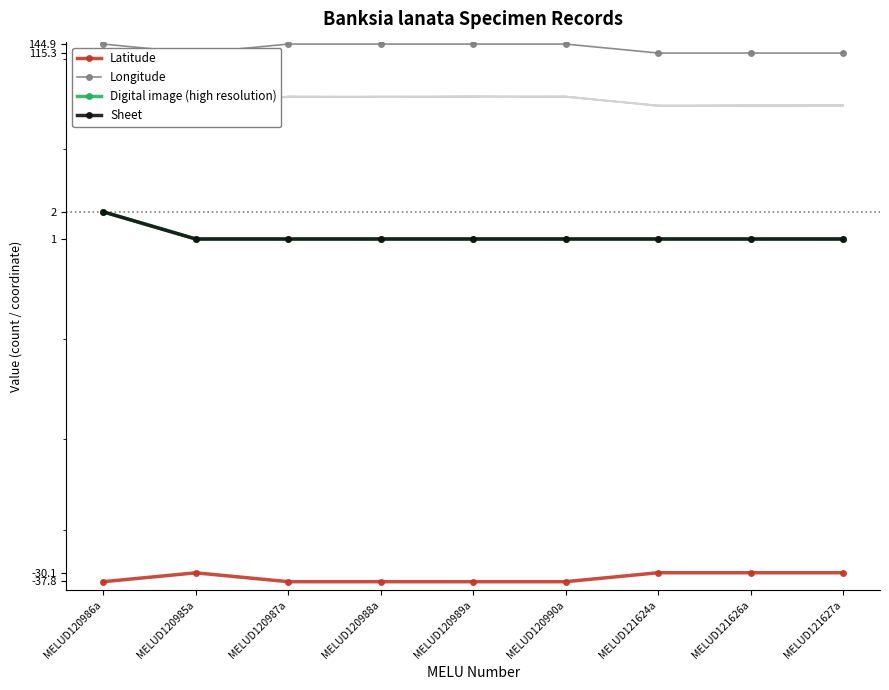

What are all the series names shown in the legend?

Latitude, Longitude, Digital image (high resolution), Sheet